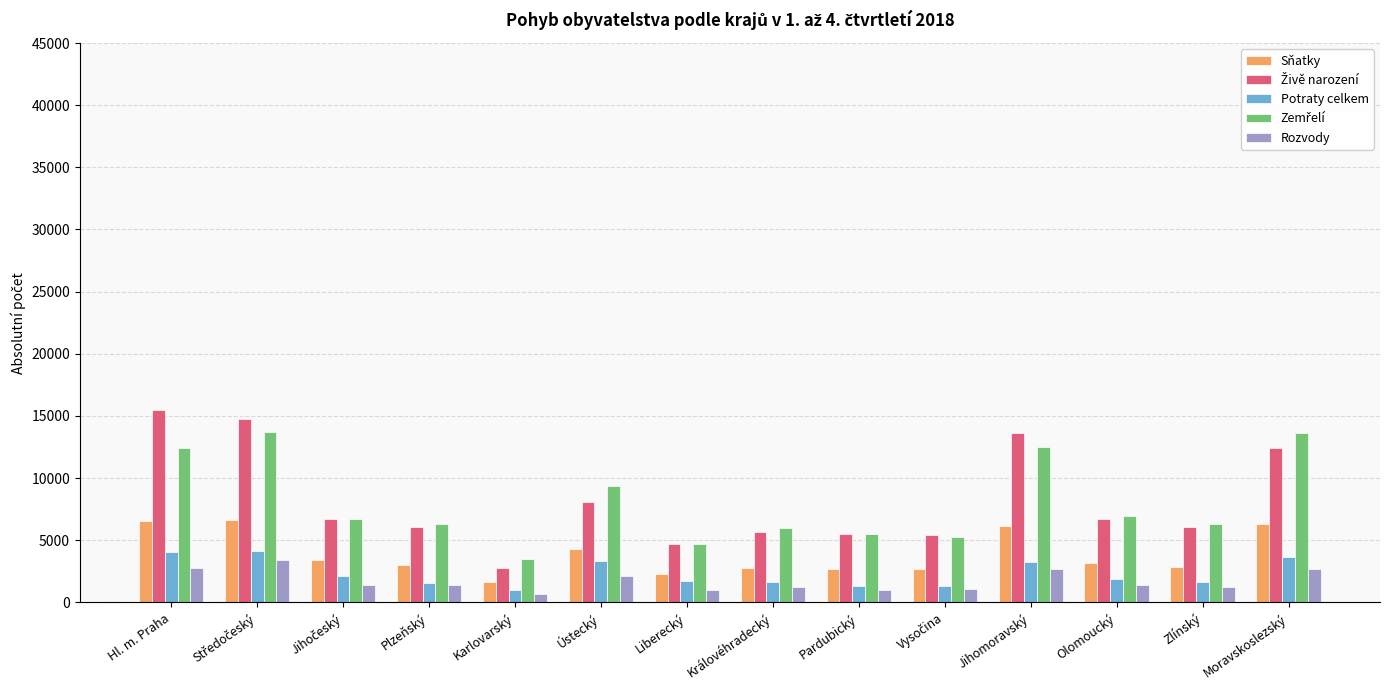

What is the sum of the Rozvody values at Jihomoravský and Královéhradecký?

3956